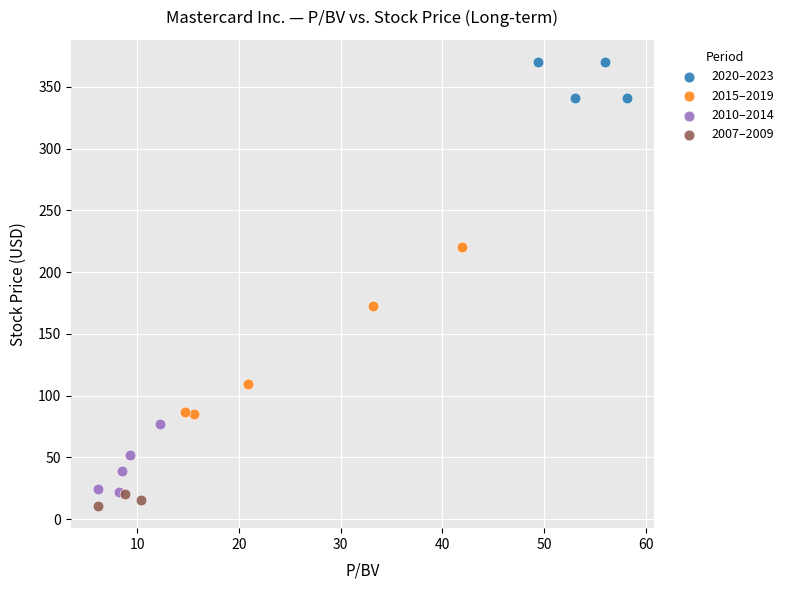

Which series reaches the maximum Y coordinate?

2020–2023